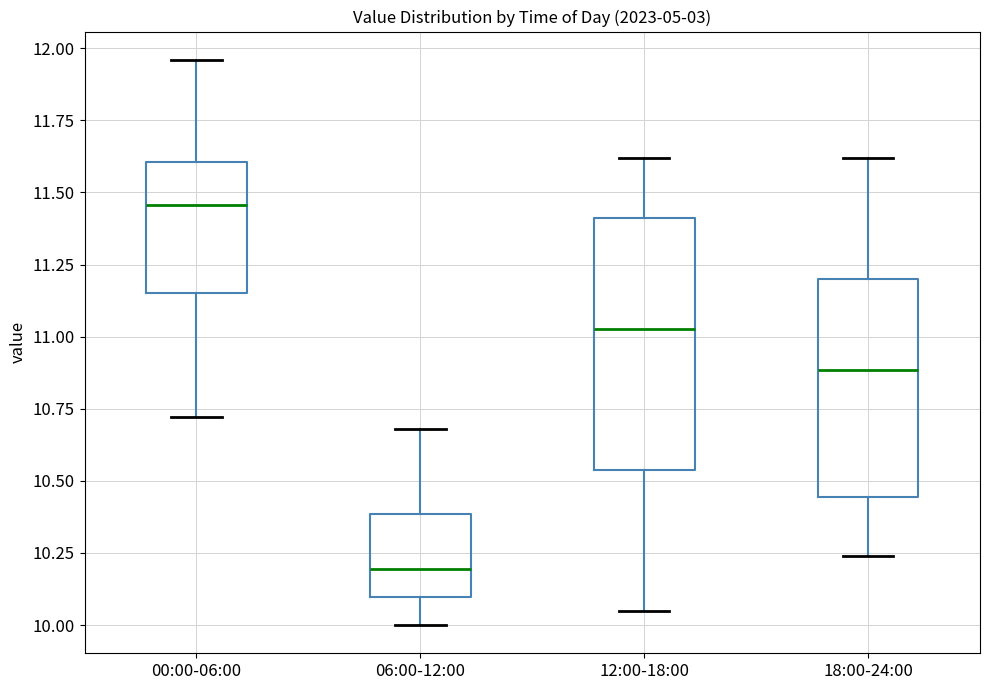

Where is the lower edge of the box for 12:00-18:00 on the y-axis? The values are not printed on the chart, so give them approximately, as read against the axis.

10.55